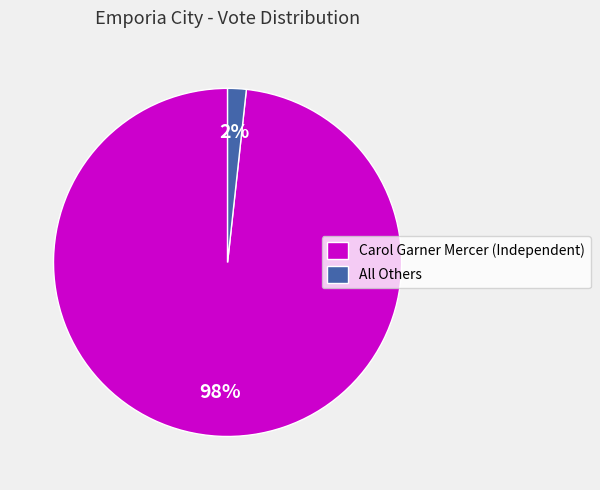

To the nearest percent, what percentage of the pie is All Others?

2%